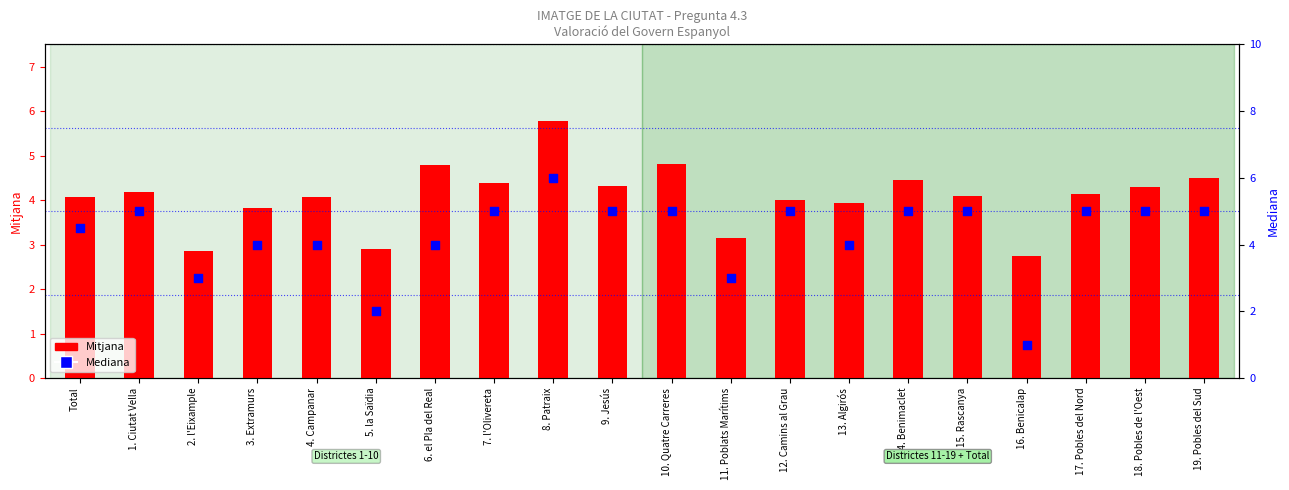

Which series contains the lowest Y value?

Mediana